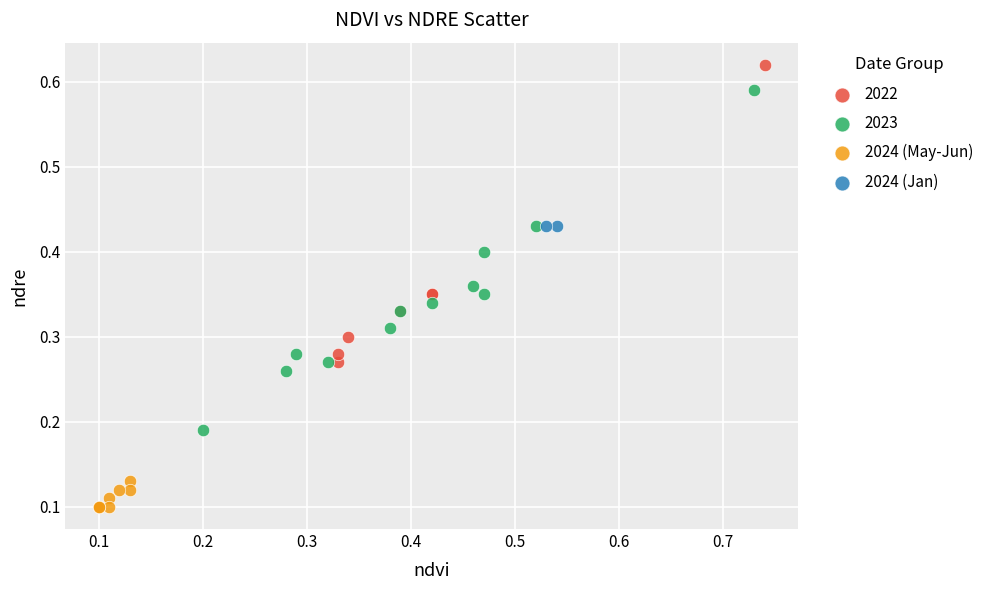

What are all the series names shown in the legend?

2022, 2023, 2024 (May-Jun), 2024 (Jan)